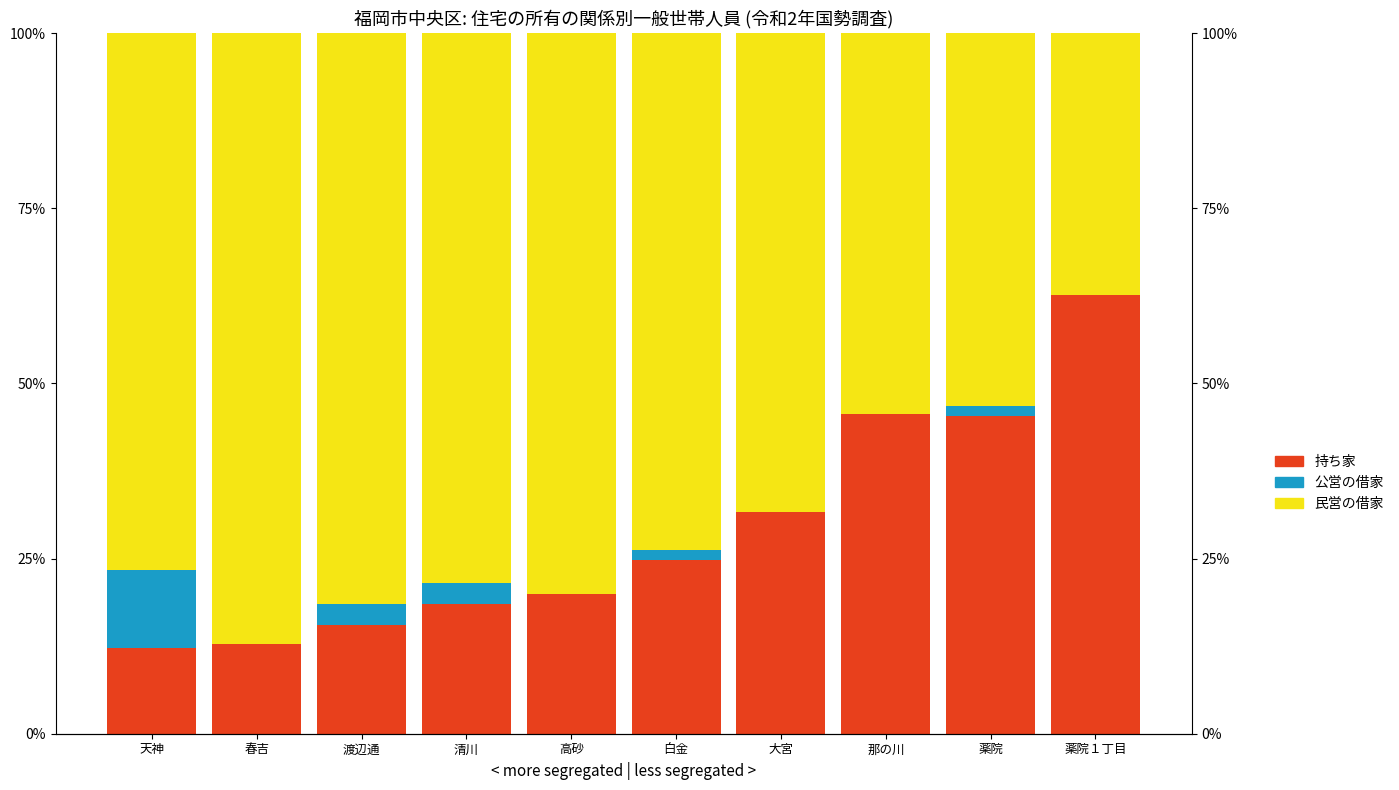

Rank the series by their average value, from highest to lowest.

民営の借家, 持ち家, 公営・都市再生機構・公社の借家